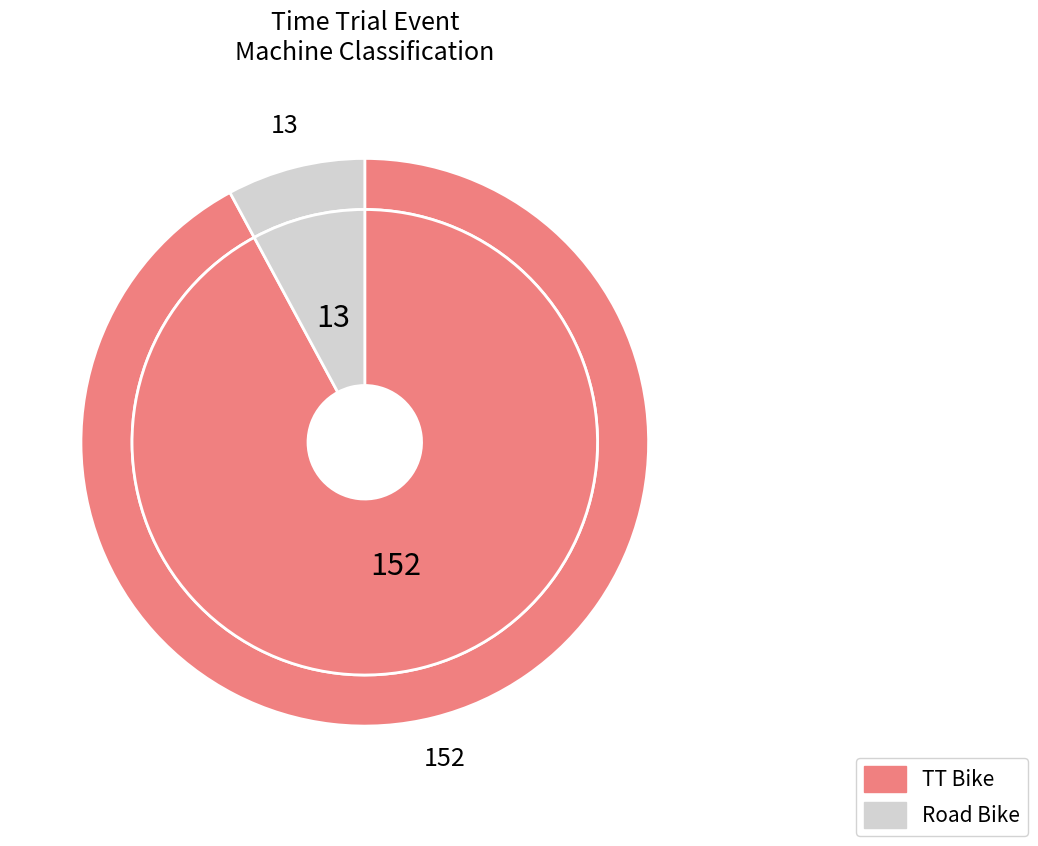

Which slice is the smallest?

Road Bike